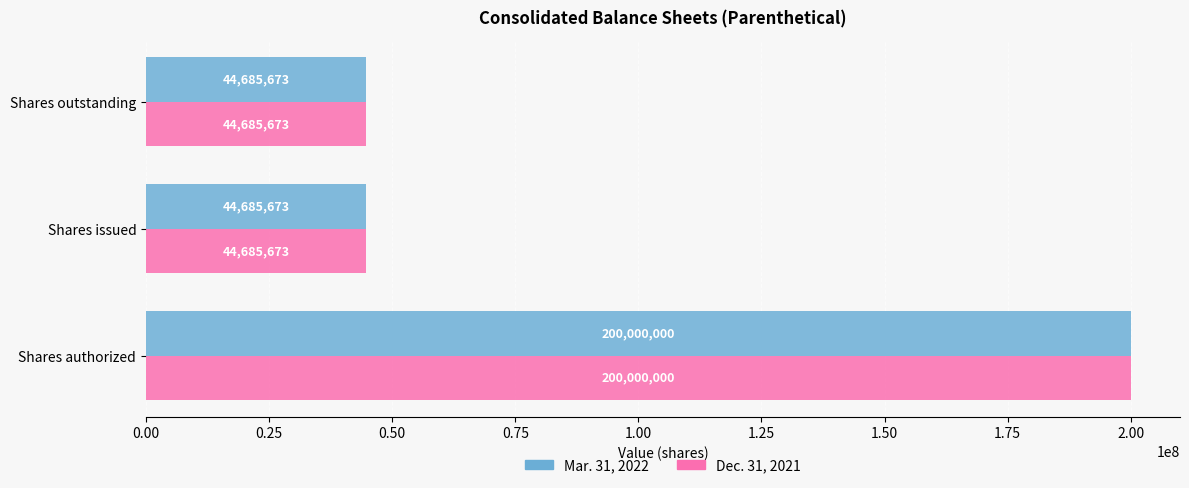

The value of Dec. 31, 2021 at Shares outstanding is 10807630. True or false?

False